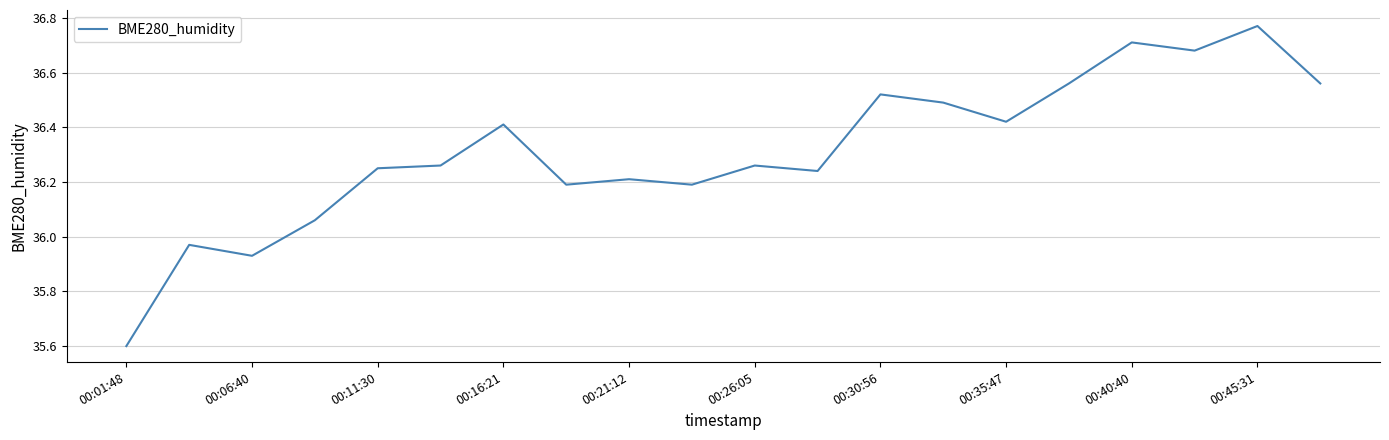

Is this an area chart (filled region under the line)?

No